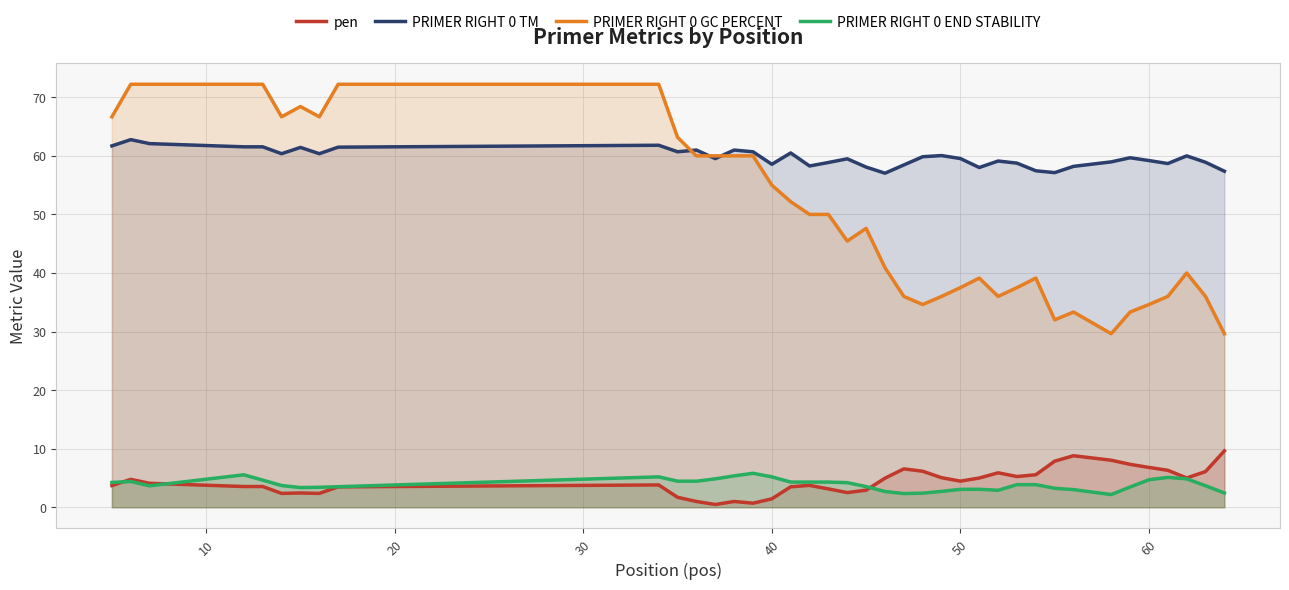

How many values in the pen series exceed 4?

20